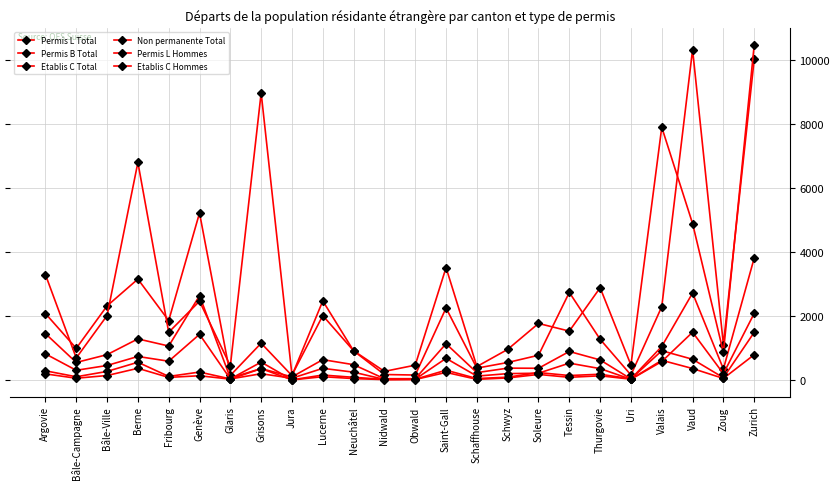

How many data points in Non permanente Total are less than 1768?

12